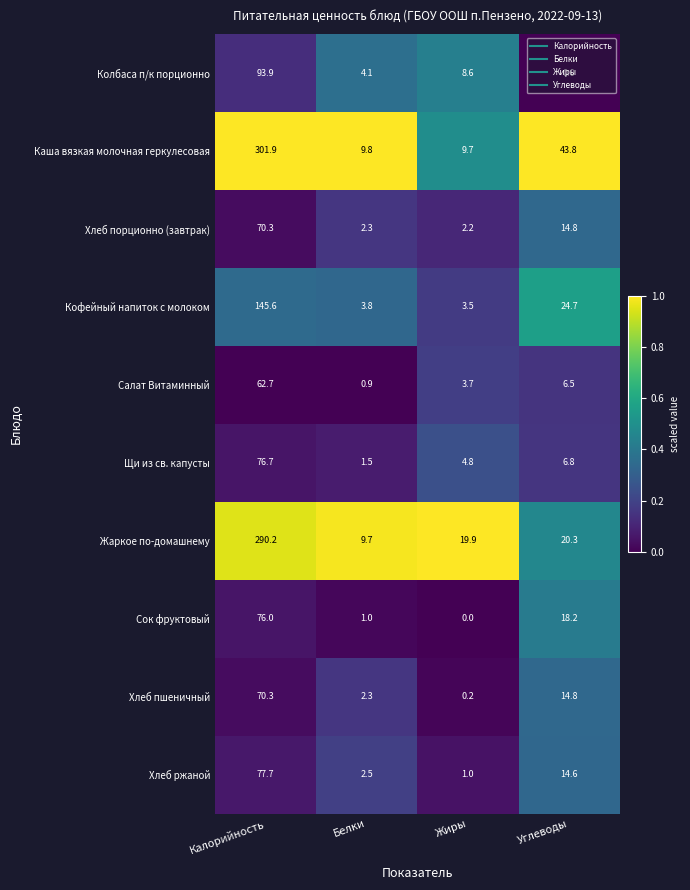

What is the difference between the Хлеб пшеничный values at Жиры and Калорийность?

70.1